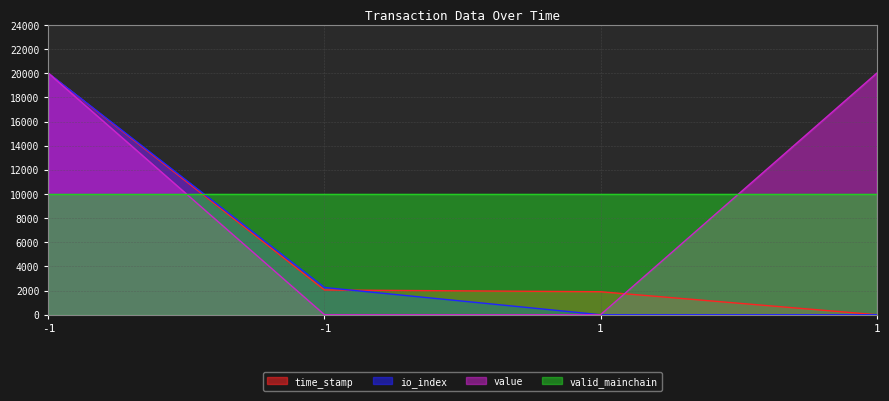

What are all the series names shown in the legend?

time_stamp, io_index, value, valid_mainchain